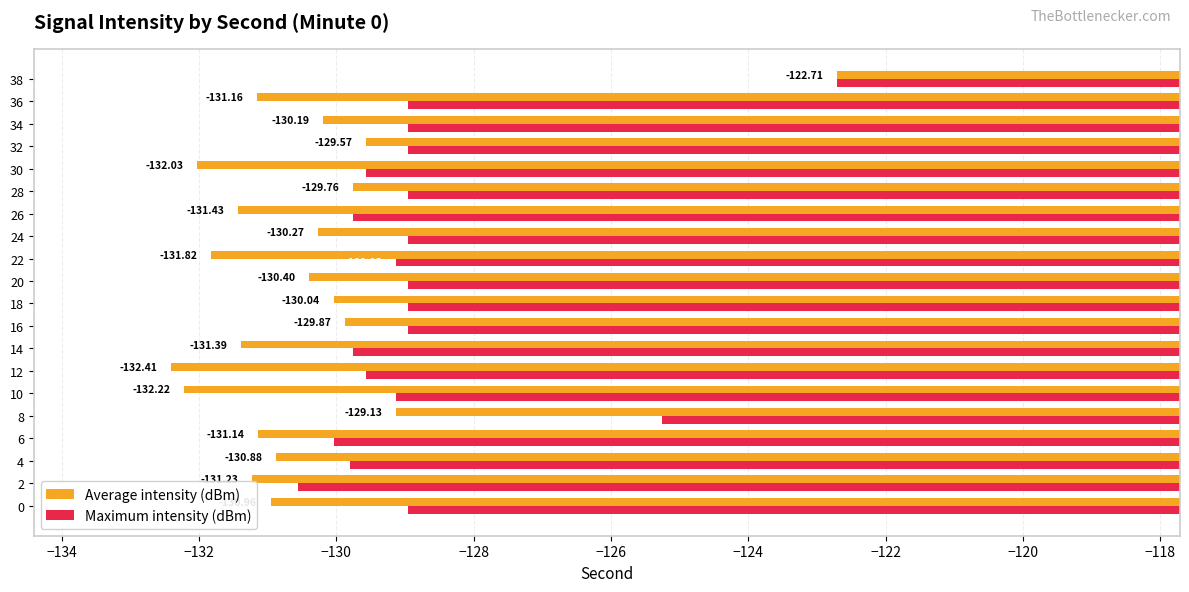

What is the total value across all series at 16?

-258.8